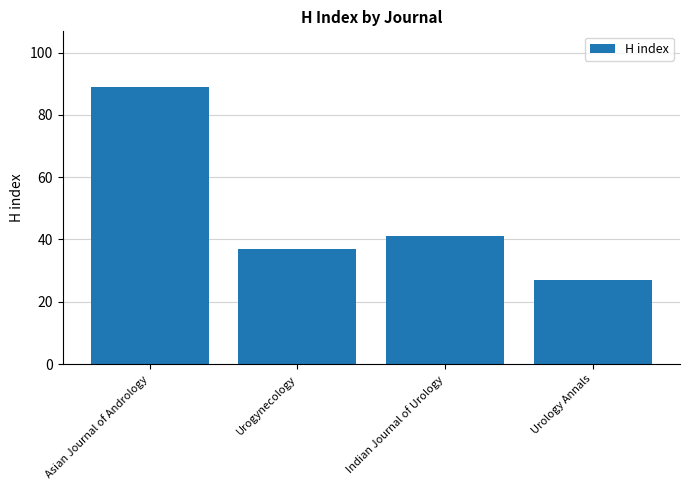

What position from the left is Indian Journal of Urology?

3